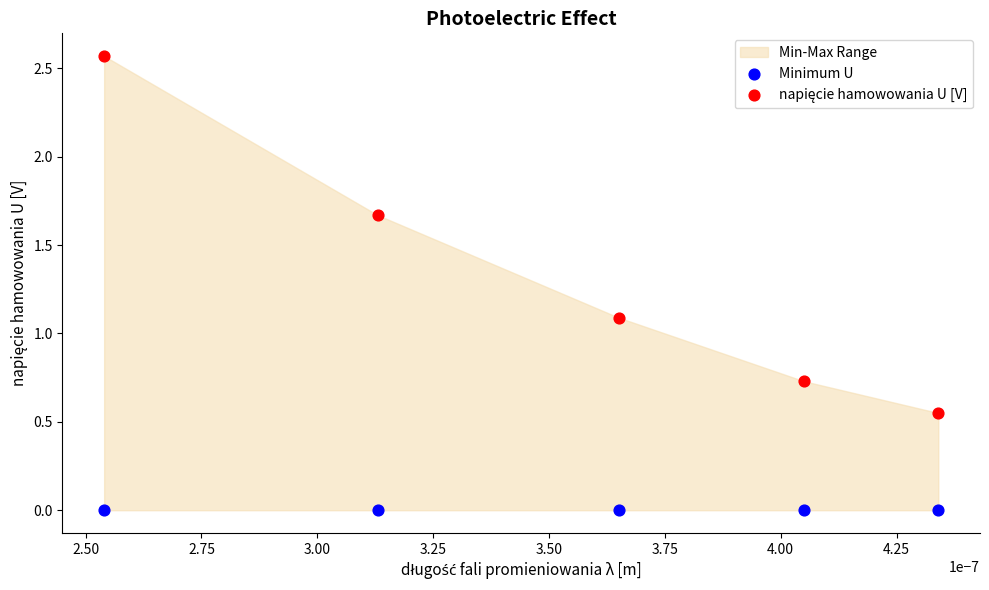

Across all series, what Y value is closest to 1?

1.1